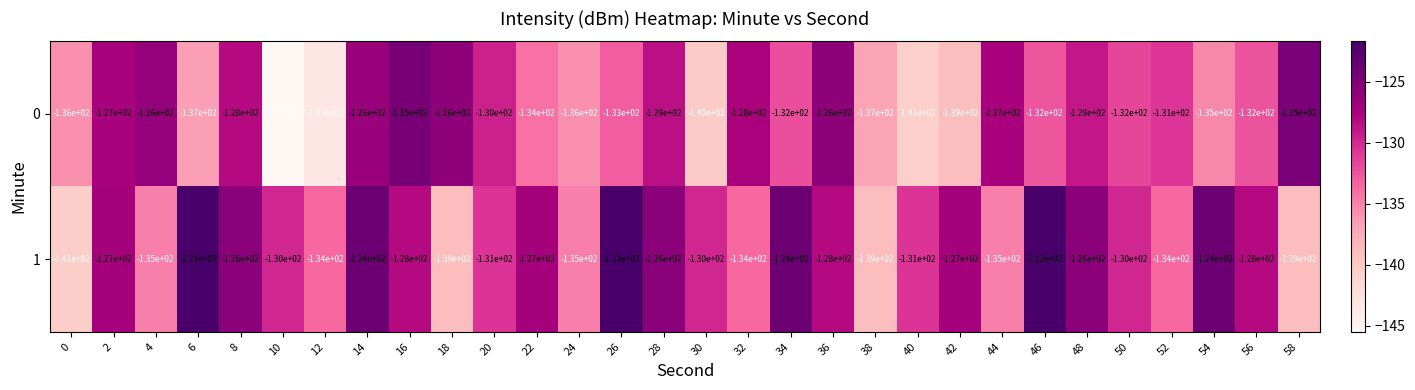

At which label is 0 closest to -135?

54